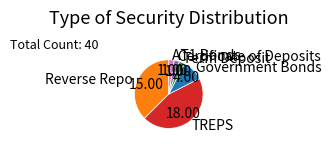

The AT1 Bonds slice represents 2% of the pie. True or false?

True